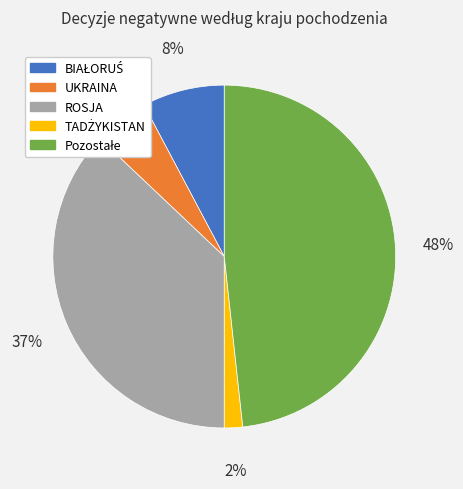

To the nearest percent, what portion does UKRAINA represent?

5%